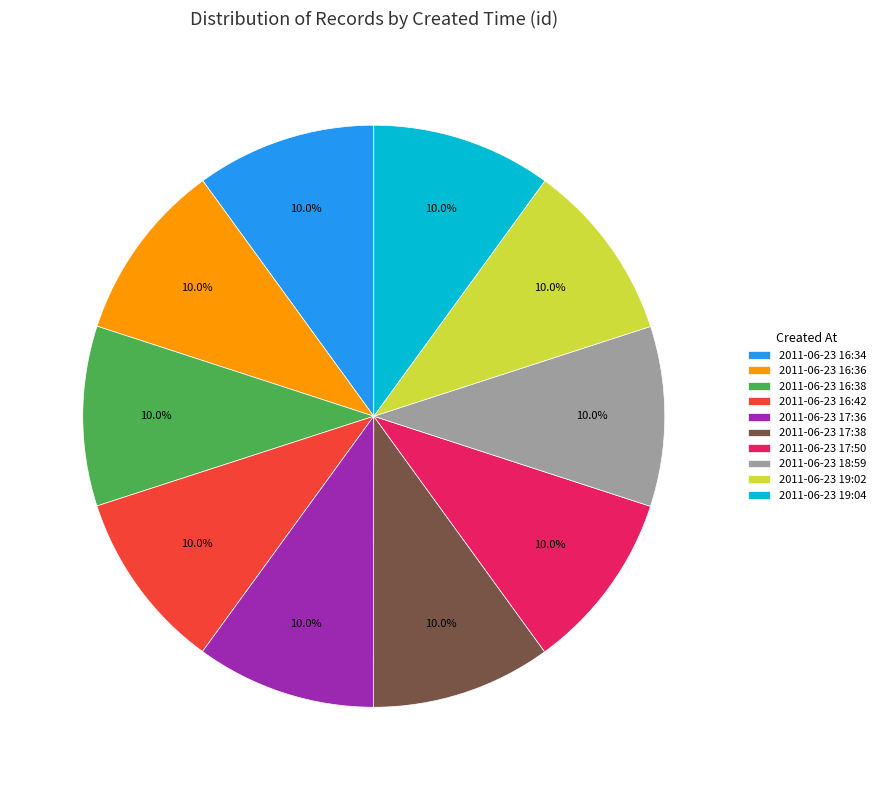

The 2011-06-23 17:36 slice represents 1% of the pie. True or false?

False